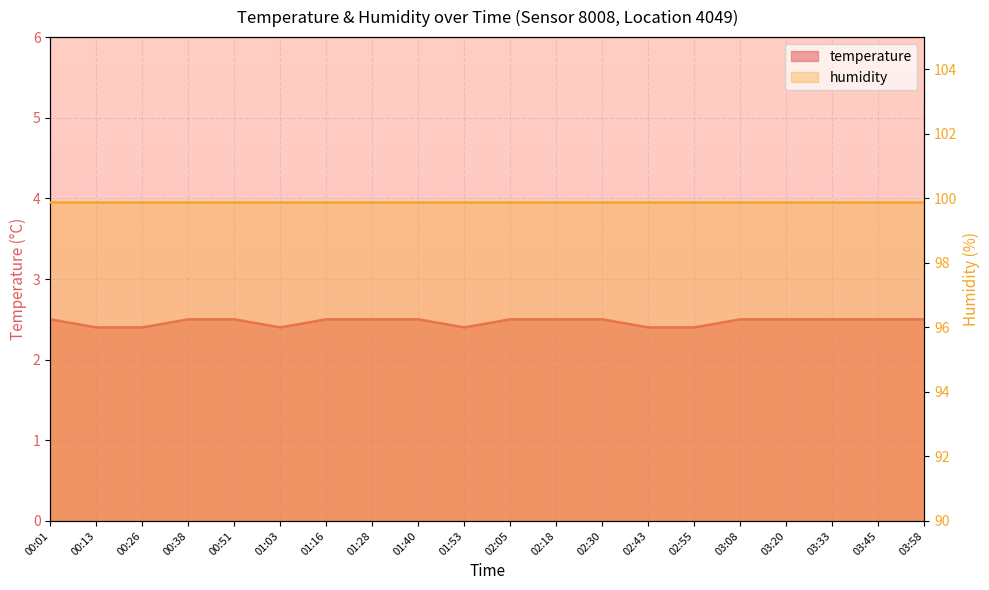

What is the label of the 12th point from the left?

02:18